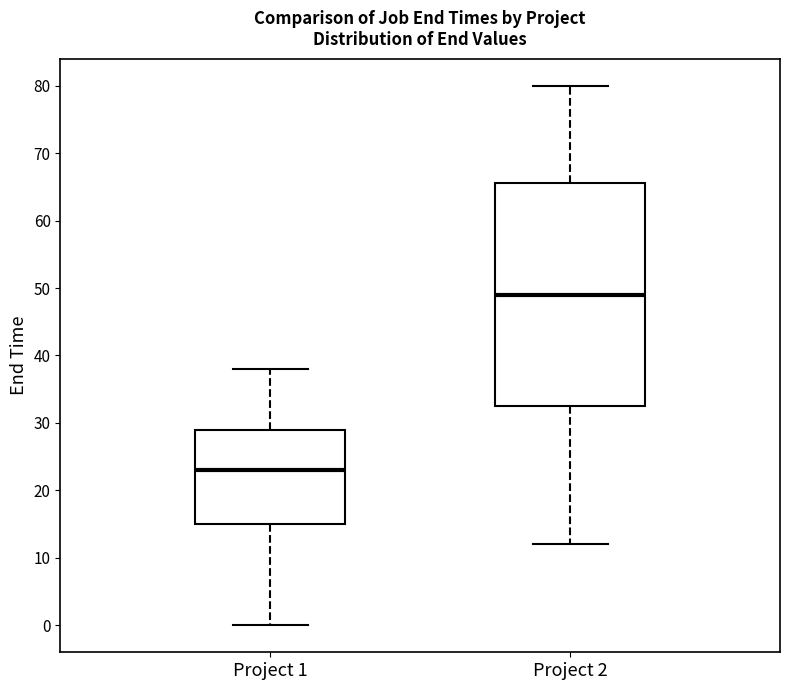

Where is the lower edge of the box for Project 2 on the y-axis? The values are not printed on the chart, so give them approximately, as read against the axis.

33